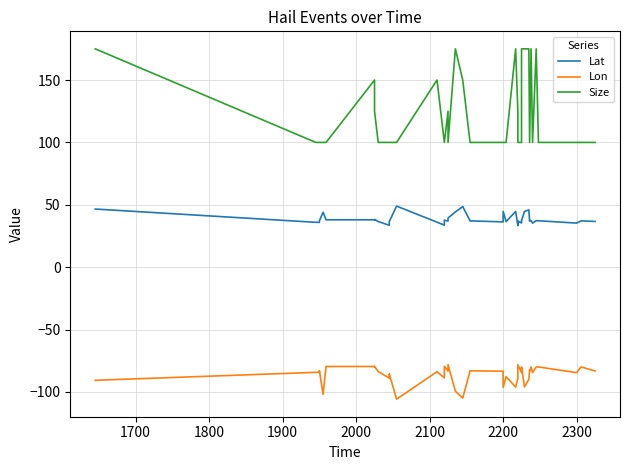

At how many categories does at least one series exceed -29?

40